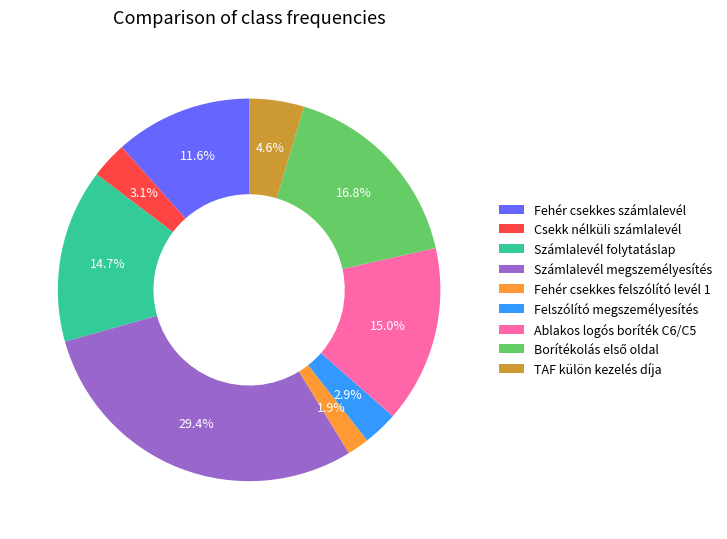

Does Számlalevél megszemélyesítés account for over 50% of the chart?

No